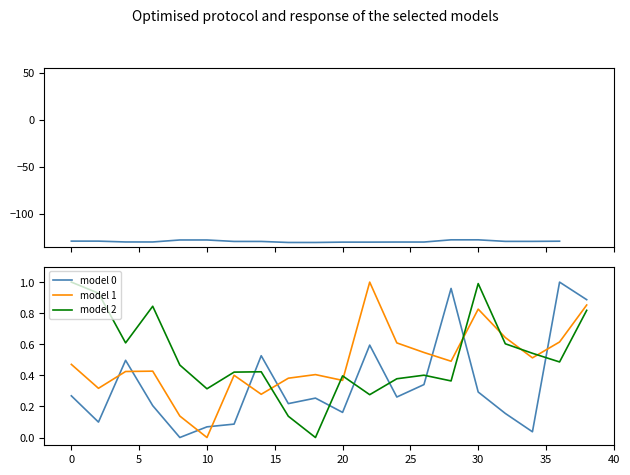

In model 0, how many points are lower than both neighbors (excluding endpoints)?

6